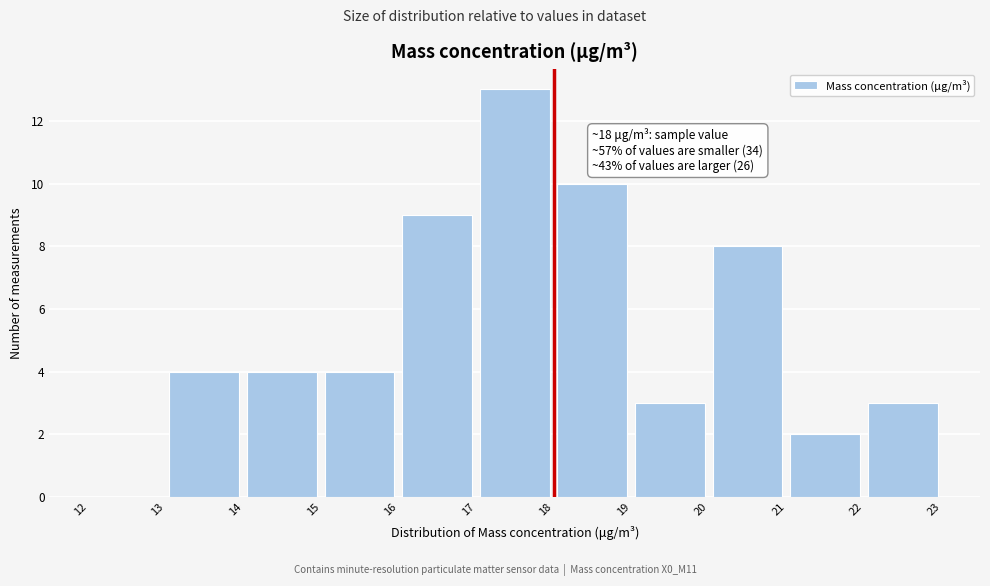

Which range on the x-axis has the tallest bar?

17 to 18